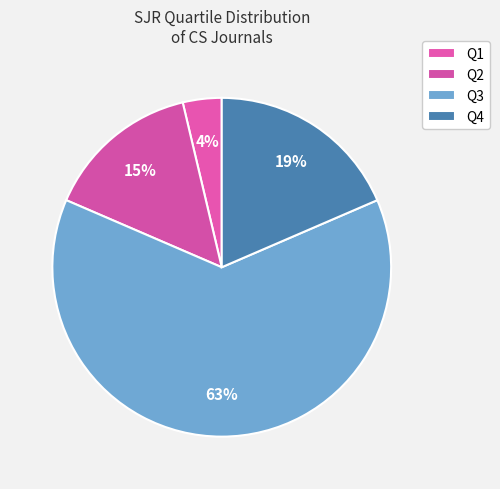

Rank the categories by value from lowest to highest.

Q1, Q2, Q4, Q3